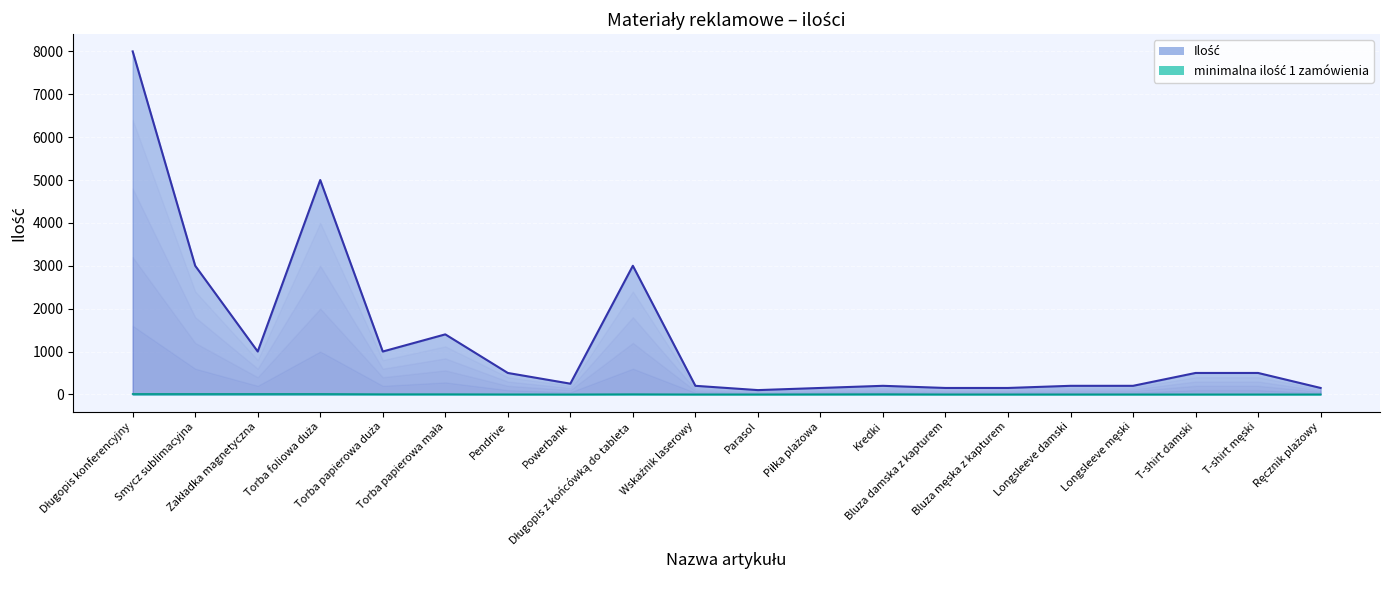

Does the chart display data point markers on the line(s)?

No